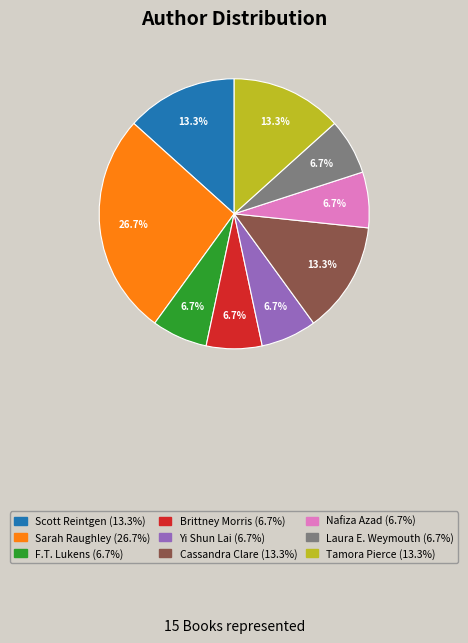

What is the largest slice in the pie chart?

Sarah Raughley